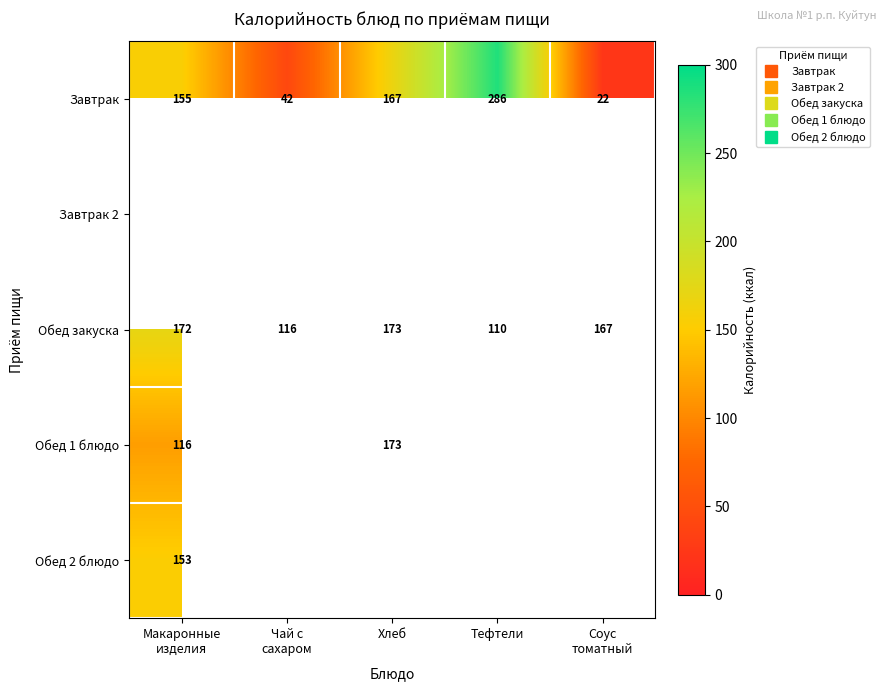

Which has a higher value, Чай с
сахаром or Хлеб?

Хлеб